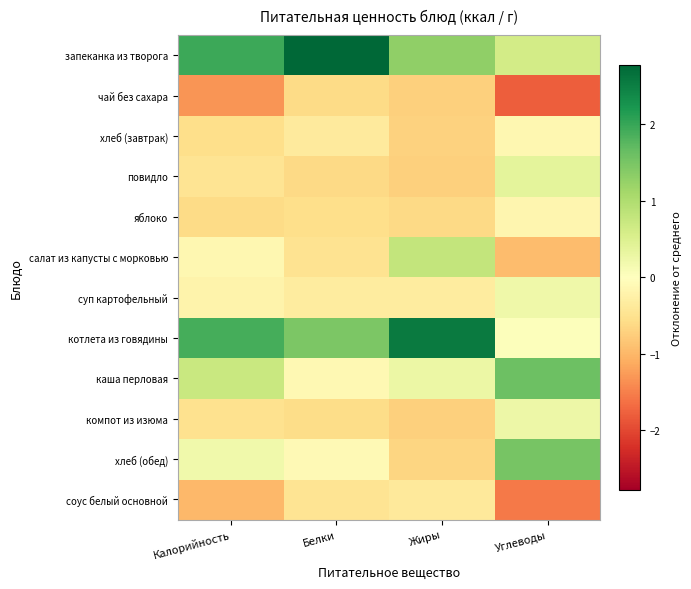

Reading left to right, extract all data points from this chart.

запеканка из творога: Калорийность=2.0	Белки=2.8	Жиры=1.3	Углеводы=0.6
чай без сахара: Калорийность=-1.3	Белки=-0.6	Жиры=-0.7	Углеводы=-1.8
хлеб (завтрак): Калорийность=-0.6	Белки=-0.4	Жиры=-0.7	Углеводы=-0.1
повидло: Калорийность=-0.5	Белки=-0.6	Жиры=-0.7	Углеводы=0.4
яблоко: Калорийность=-0.6	Белки=-0.6	Жиры=-0.6	Углеводы=-0.2
салат из капусты с морковью: Калорийность=-0.1	Белки=-0.5	Жиры=0.8	Углеводы=-0.9
суп картофельный: Калорийность=-0.2	Белки=-0.3	Жиры=-0.3	Углеводы=0.2
котлета из говядины: Калорийность=1.9	Белки=1.5	Жиры=2.5	Углеводы=0.0
каша перловая: Калорийность=0.7	Белки=-0.1	Жиры=0.3	Углеводы=1.6
компот из изюма: Калорийность=-0.5	Белки=-0.6	Жиры=-0.7	Углеводы=0.3
хлеб (обед): Калорийность=0.2	Белки=-0.1	Жиры=-0.7	Углеводы=1.5
соус белый основной: Калорийность=-1.0	Белки=-0.5	Жиры=-0.4	Углеводы=-1.6